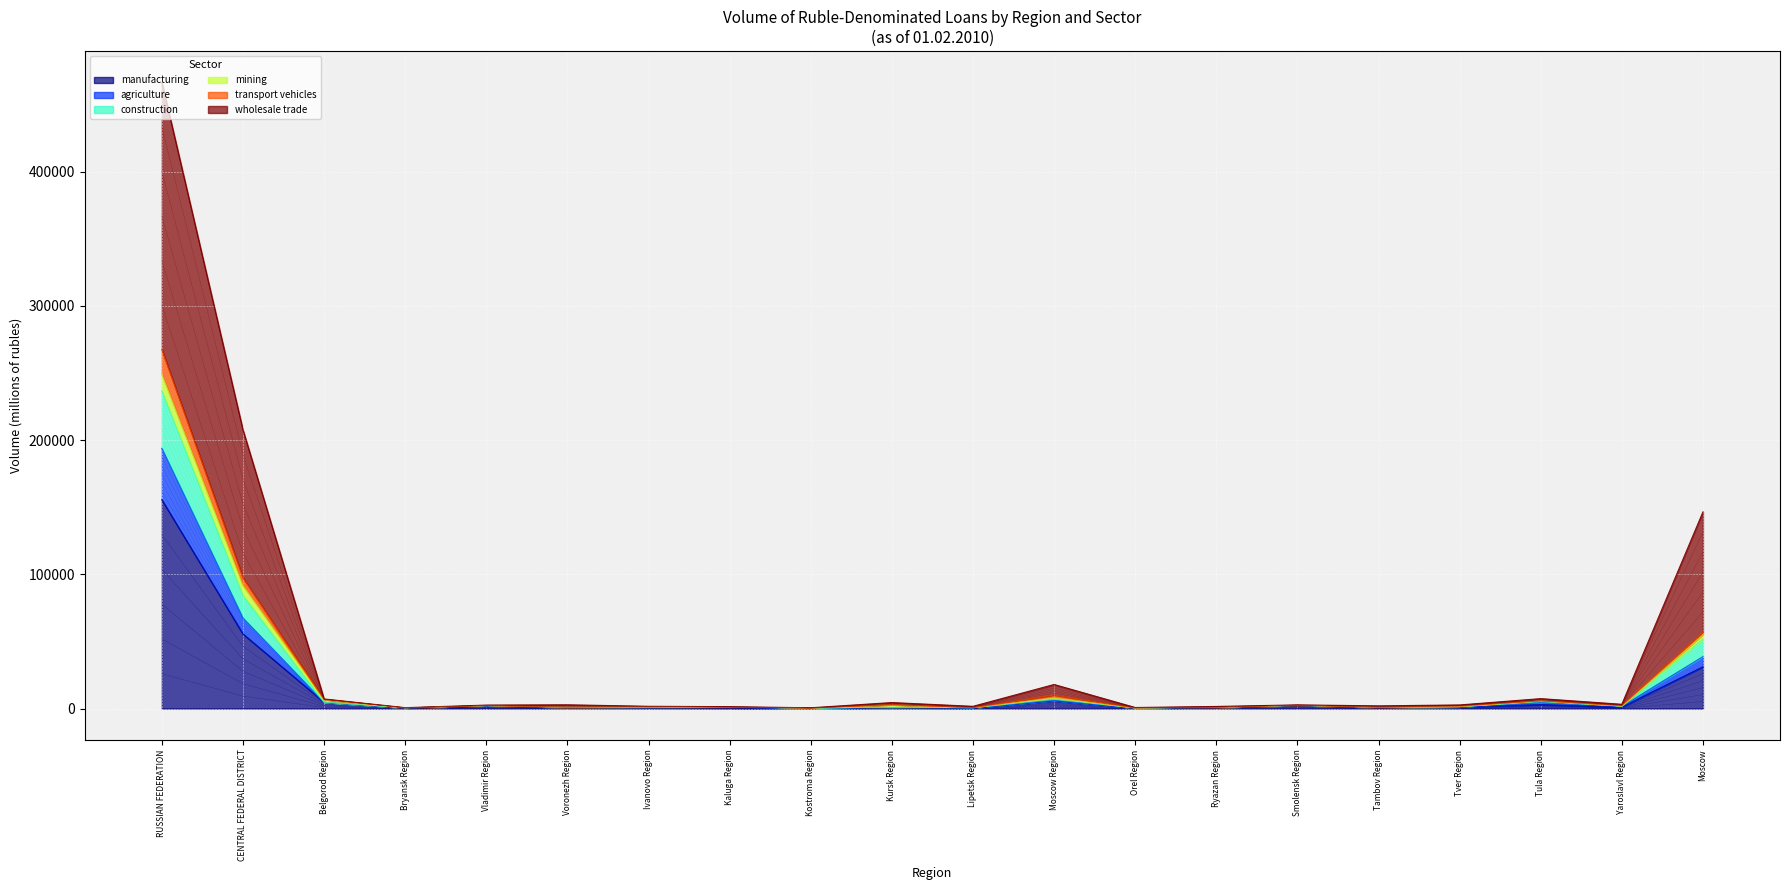

Does the chart display data point markers on the line(s)?

No